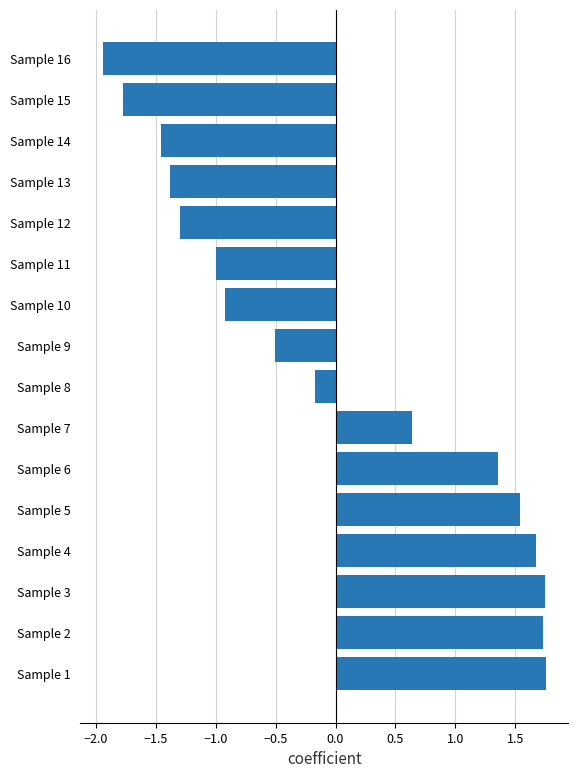

Which category has the lowest value across all series?

Sample 16